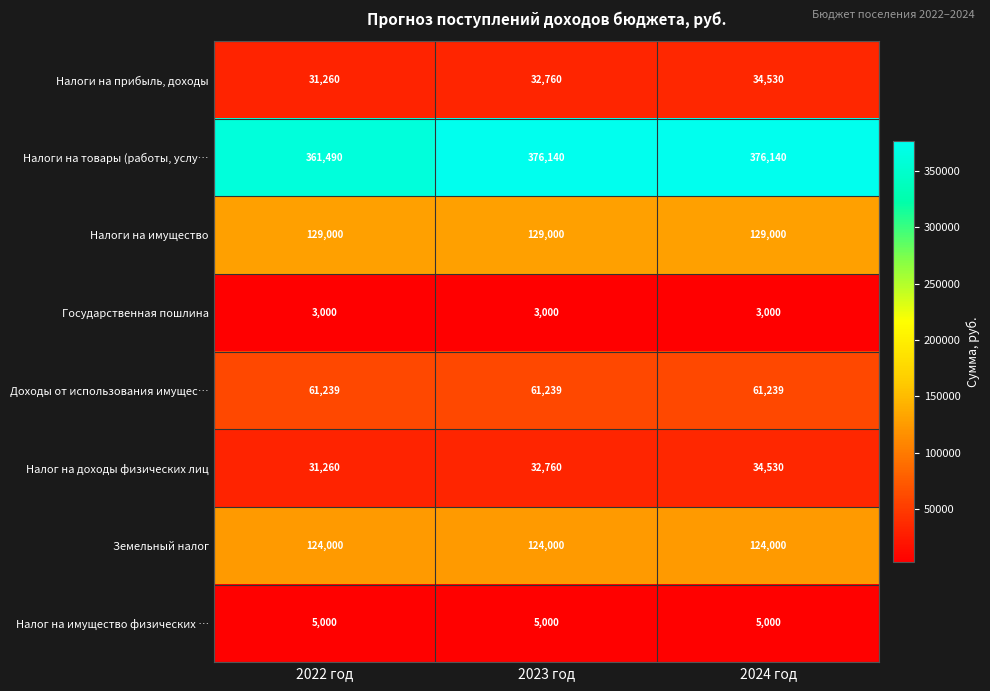

The Налог на имущество физических … series shows 5000 at 2024 год. True or false?

True